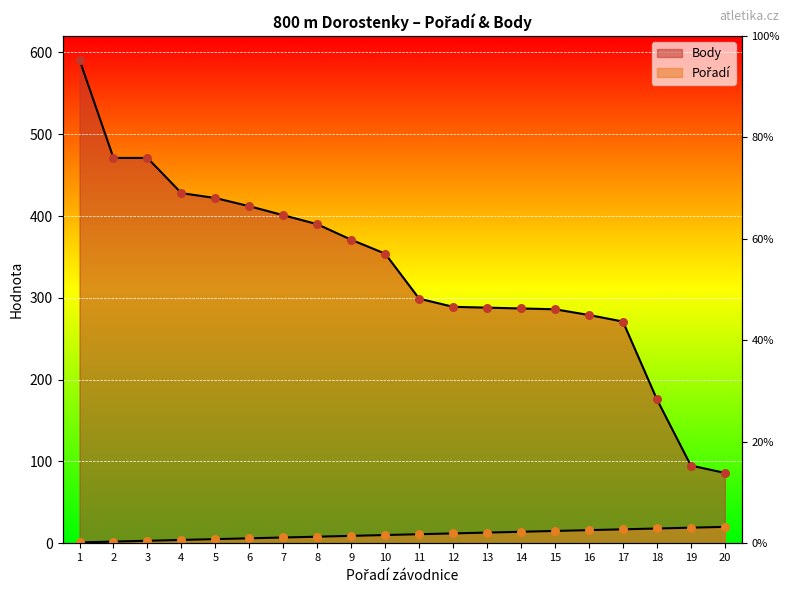

Which series has the largest total across all categories?

Body